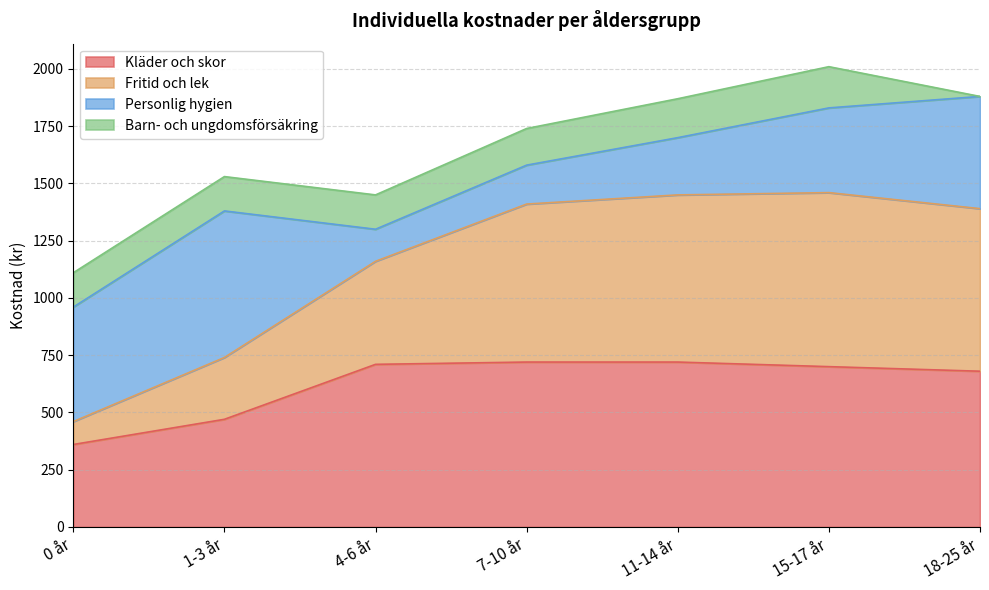

What is the minimum value for Kläder och skor?

360